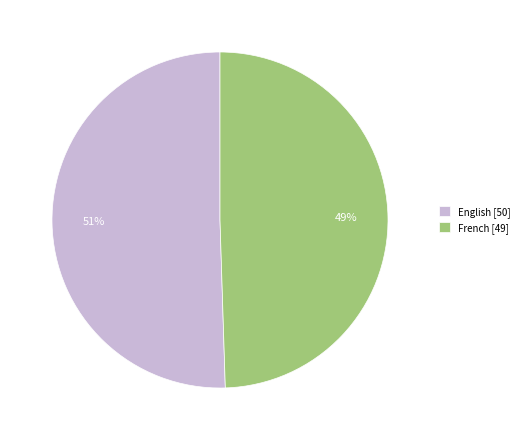

To the nearest percent, what is the average slice percentage?

50%